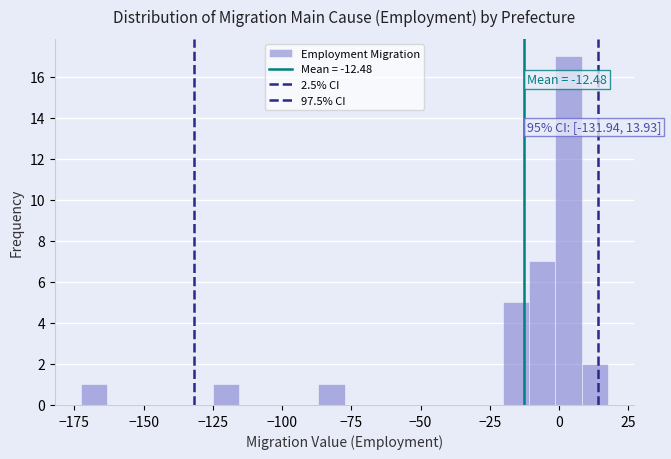

Read against the x-axis, roughly where is the centre of the tallest bar?

5